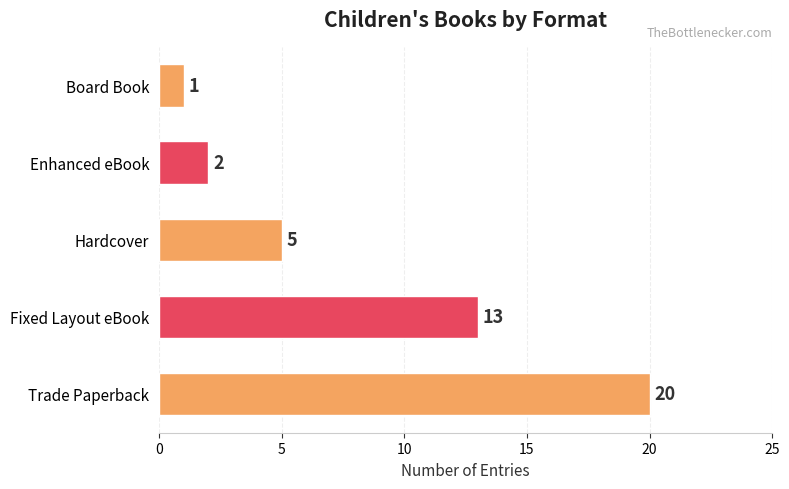

Reading bottom to top, list all the values displayed in this chart.

20	13	5	2	1